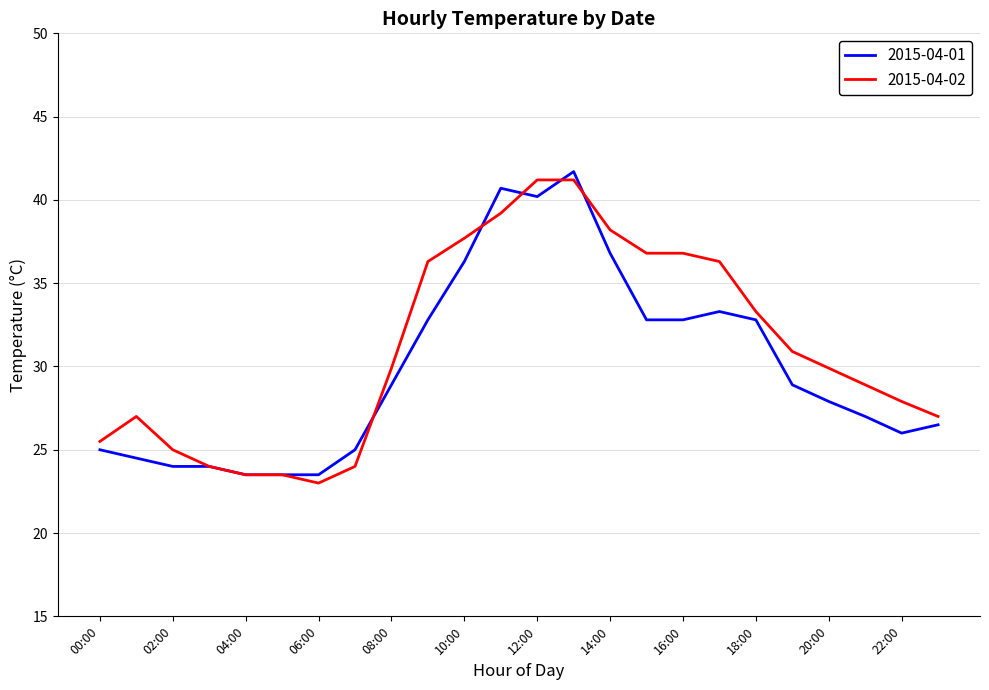

What is the highest value of the 2015-04-01 series?

41.7